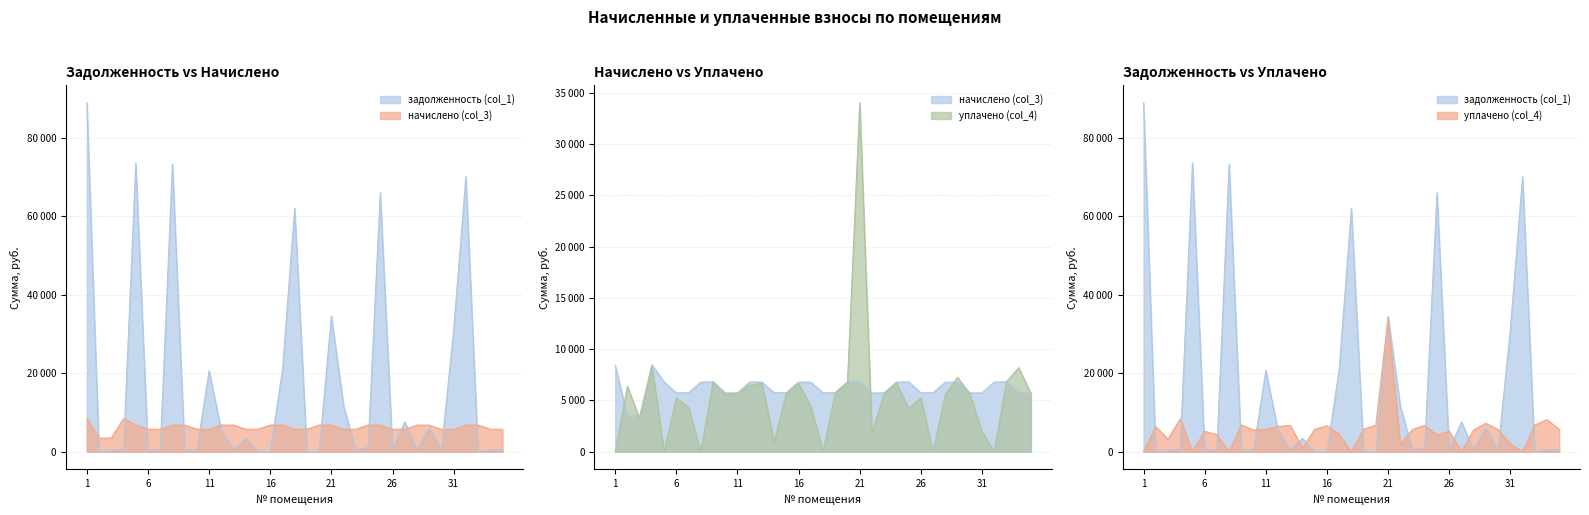

Which has a higher value, 32 or 17?

32